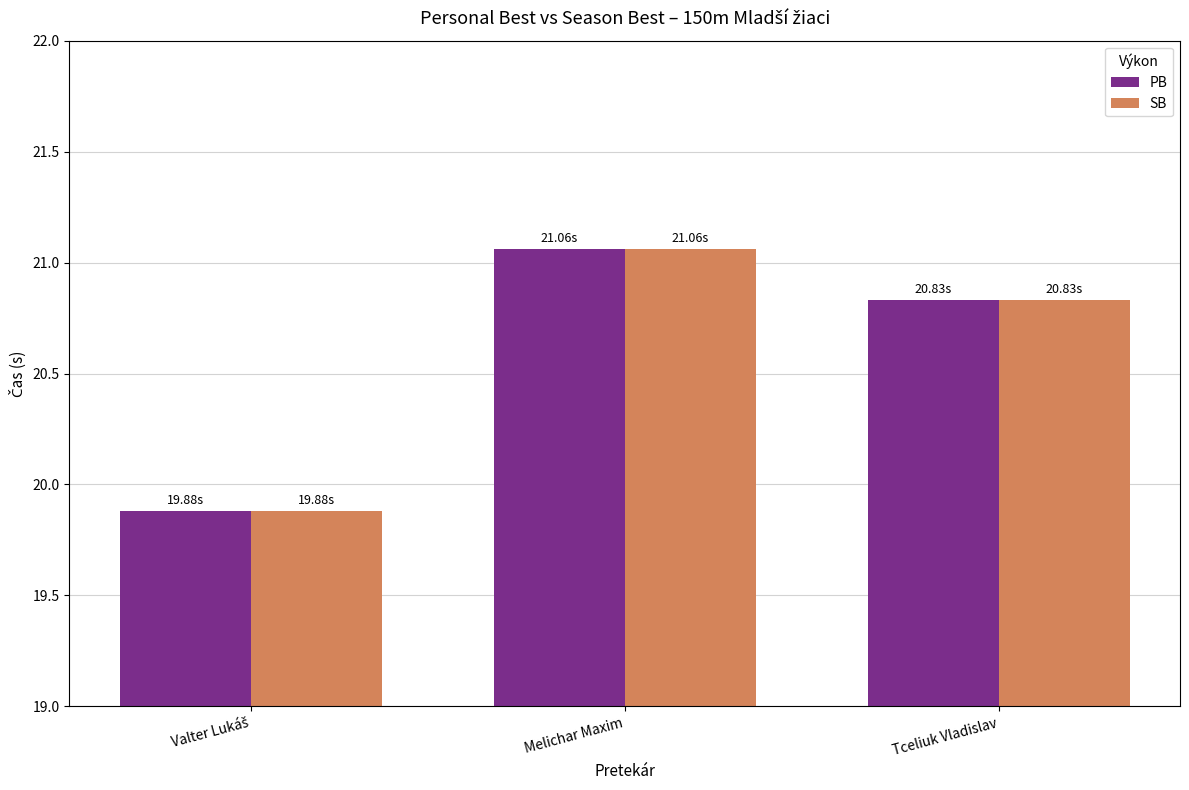

Does the chart contain any negative values?

No